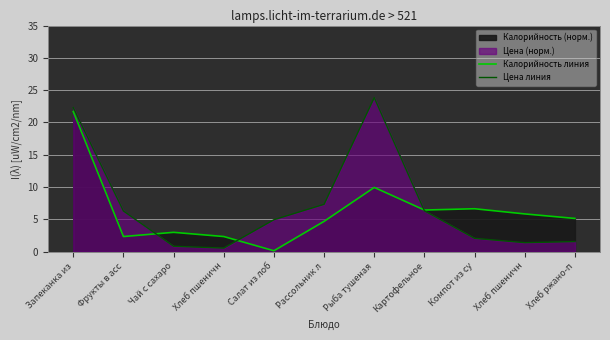

Between Чай с сахаро and Хлеб пшеничн, which is larger?

Хлеб пшеничн